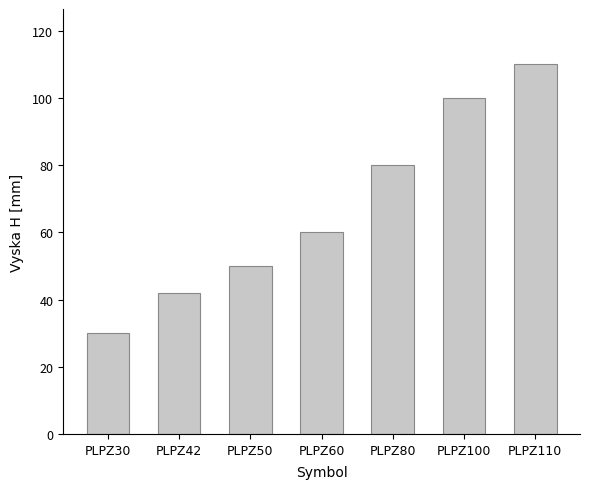

How many data points are less than 60?

3